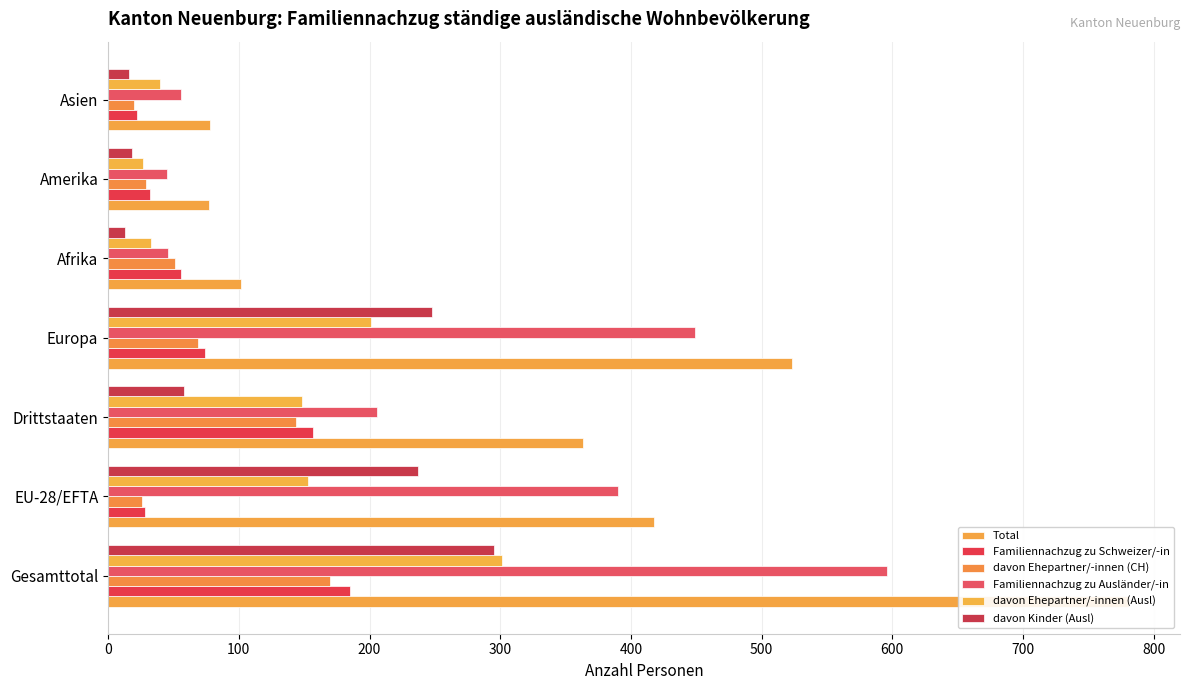

Reading left to right, extract all data points from this chart.

Total: 781	418	363	523	102	77	78
Familiennachzug zu Schweizer/-in: 185	28	157	74	56	32	22
davon Ehepartner/-innen (CH): 170	26	144	69	51	29	20
Familiennachzug zu Ausländer/-in: 596	390	206	449	46	45	56
davon Ehepartner/-innen (Ausl): 301	153	148	201	33	27	40
davon Kinder (Ausl): 295	237	58	248	13	18	16